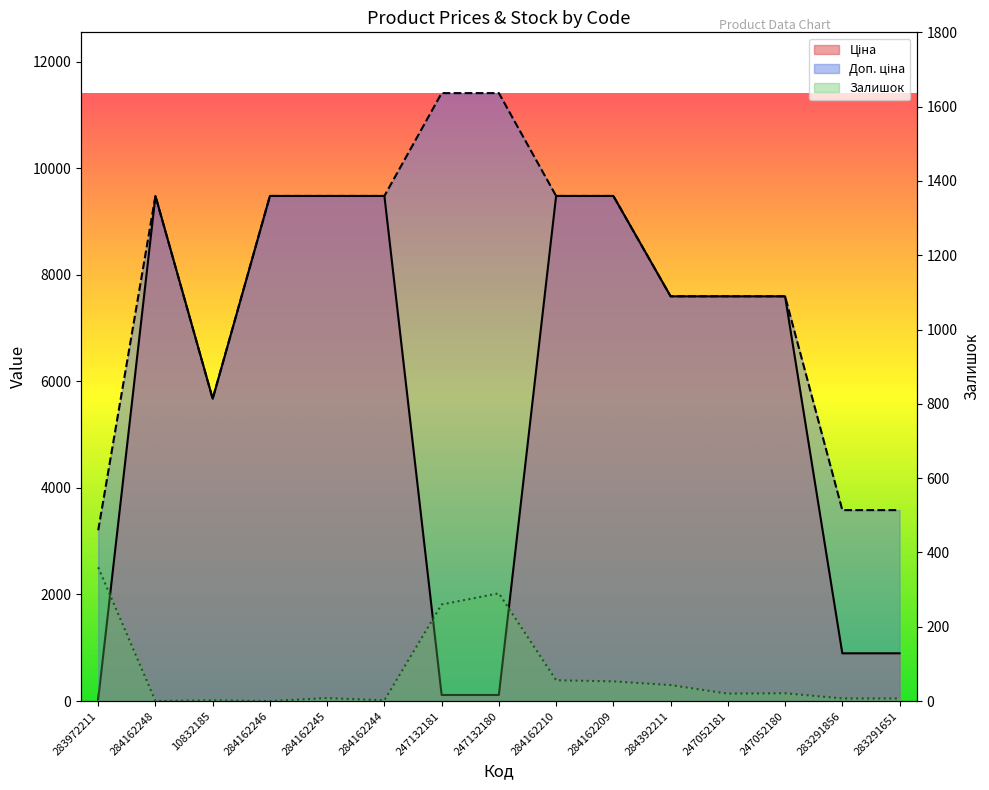

True or false: Ціна and Доп. ціна intersect in this chart.

False